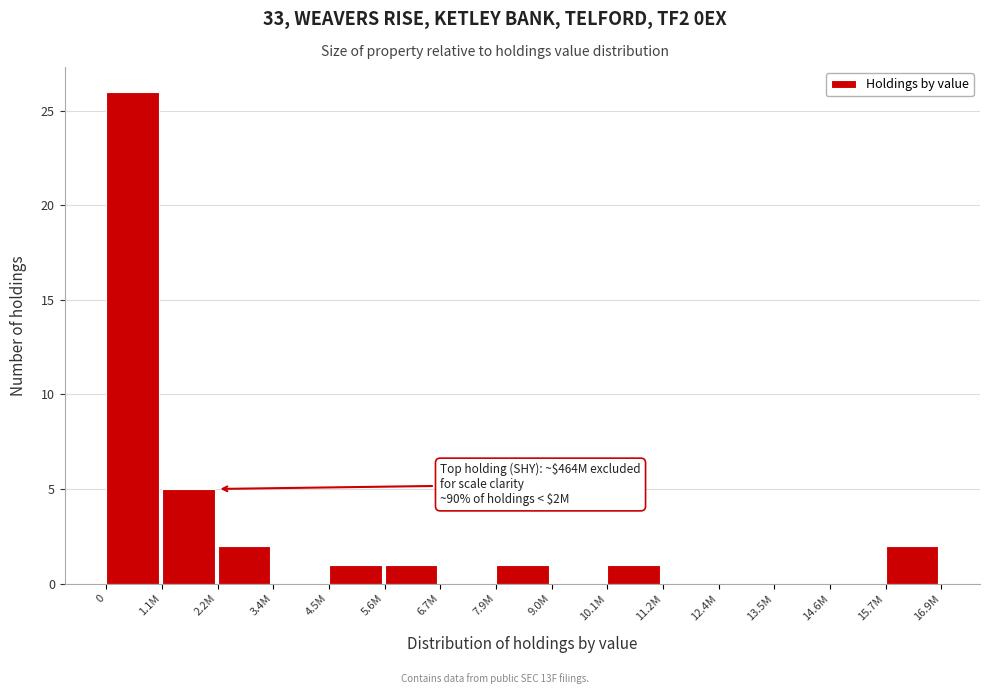

Reading right to left, transcribe all the data shown in this chart.

15.7M=2	14.6M=0	13.5M=0	12.4M=0	11.2M=0	10.1M=1	9.0M=0	7.9M=1	6.7M=0	5.6M=1	4.5M=1	3.4M=0	2.2M=2	1.1M=5	0=26